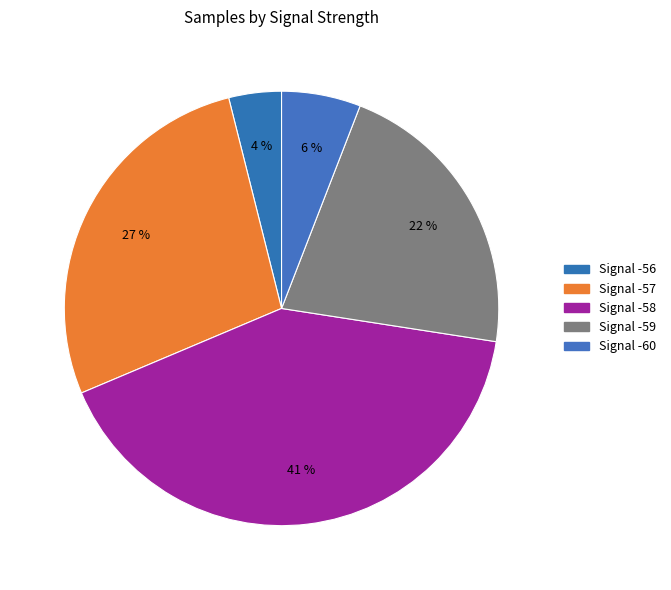

Count the number of slices in the pie.

5